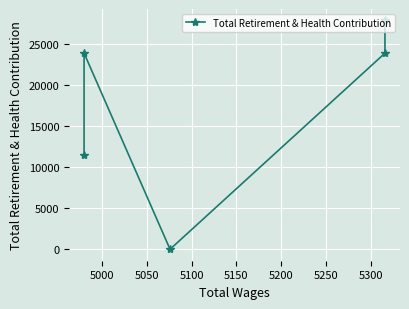

What is the change in value from 4950 to 5100?

-3984